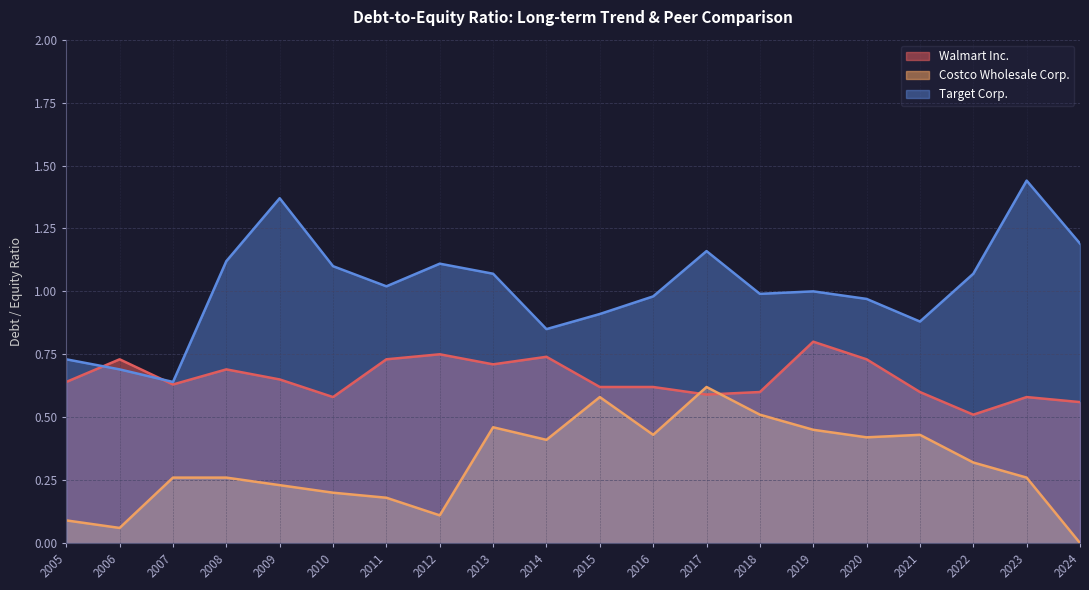

What are all the series names shown in the legend?

Walmart Inc., Costco Wholesale Corp., Target Corp.